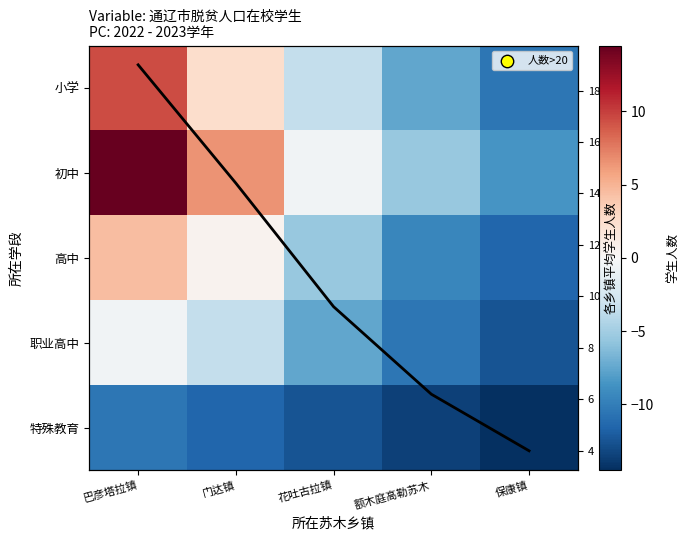

What is the difference between the maximum and minimum values in the 平均人数 series?

15.0